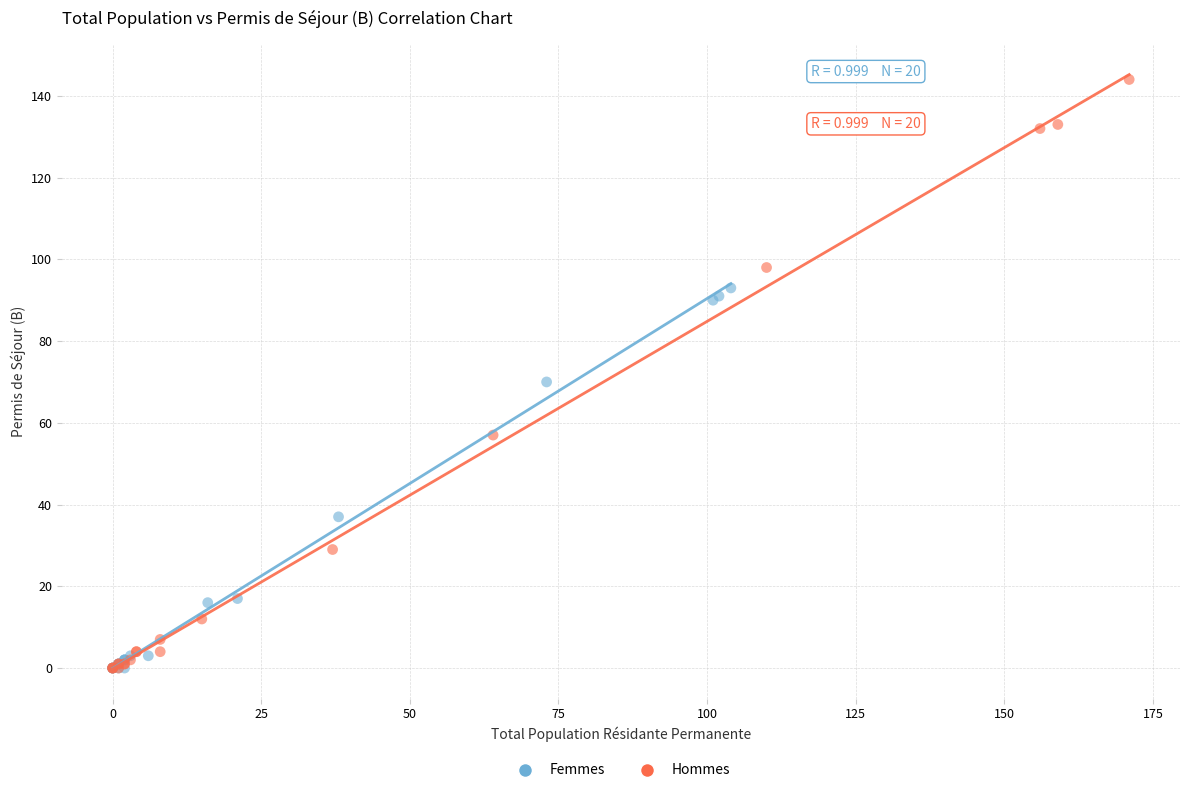

Which series reaches the maximum Y coordinate?

Hommes